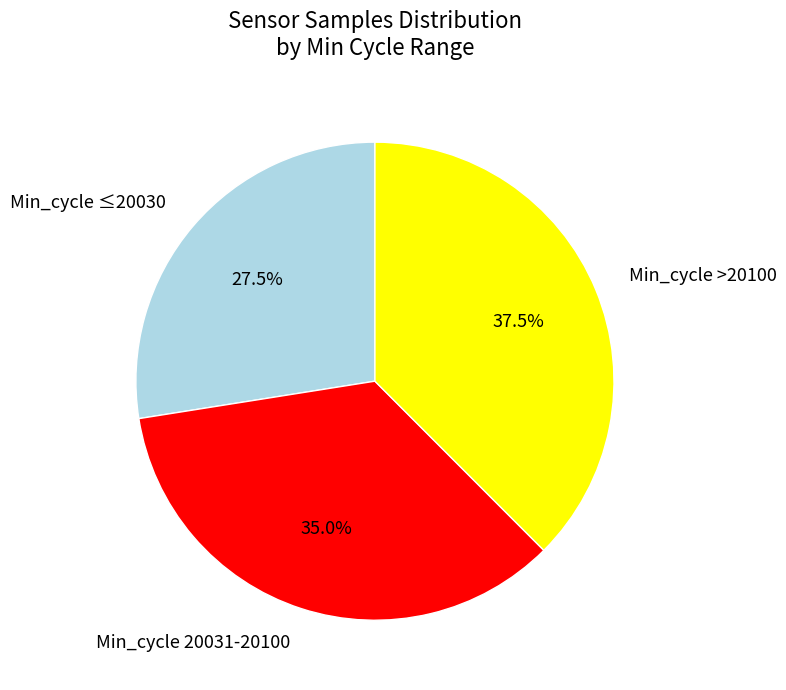

What is the largest slice in the pie chart?

Min_cycle >20100